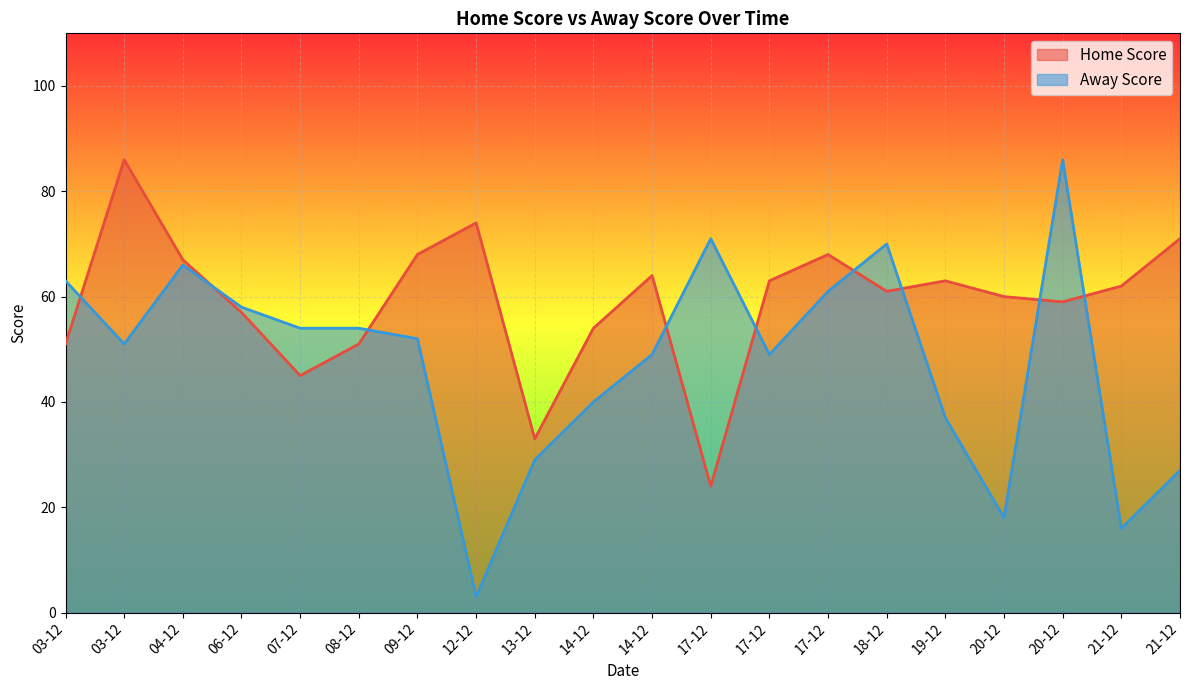

At which category is the sum across all series the highest?

20-12